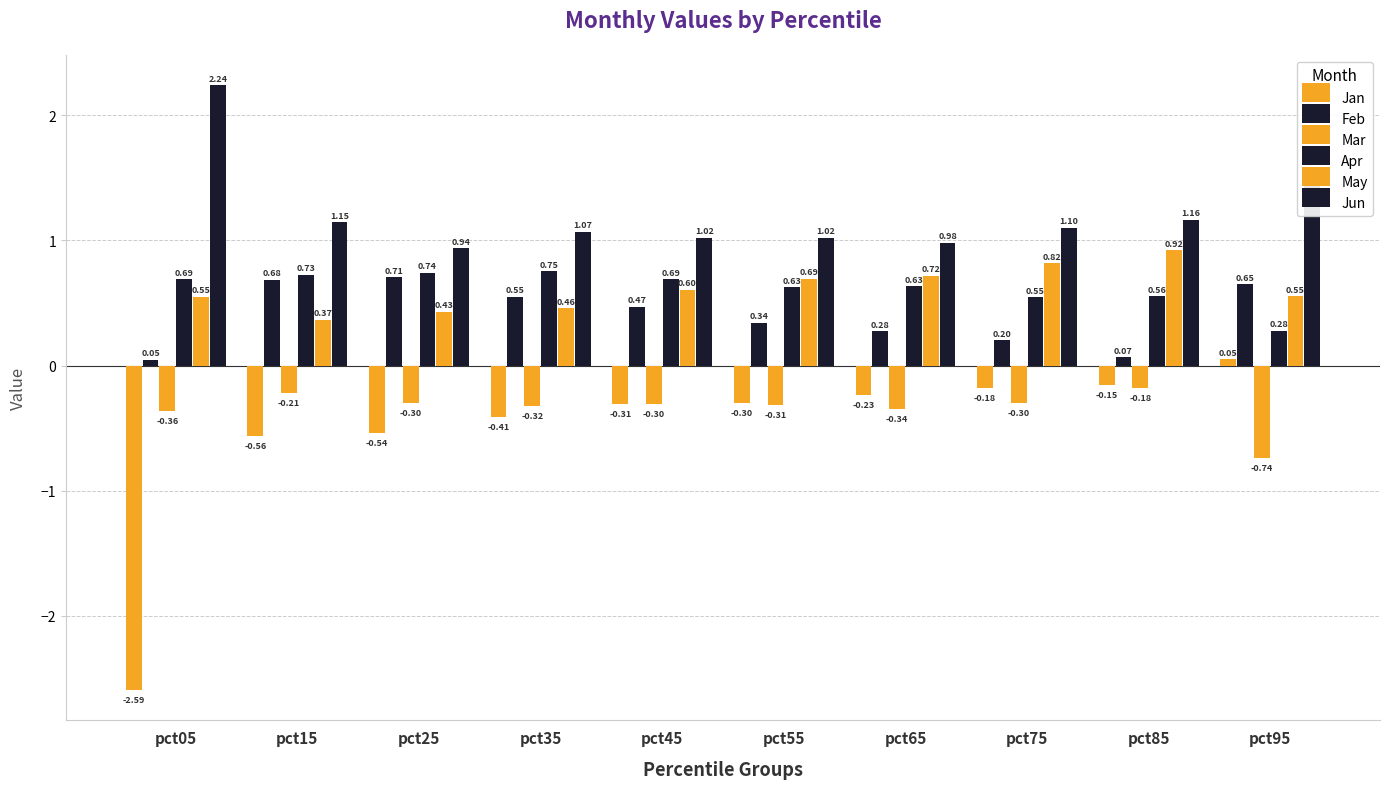

What is the average value of the May series?

0.6